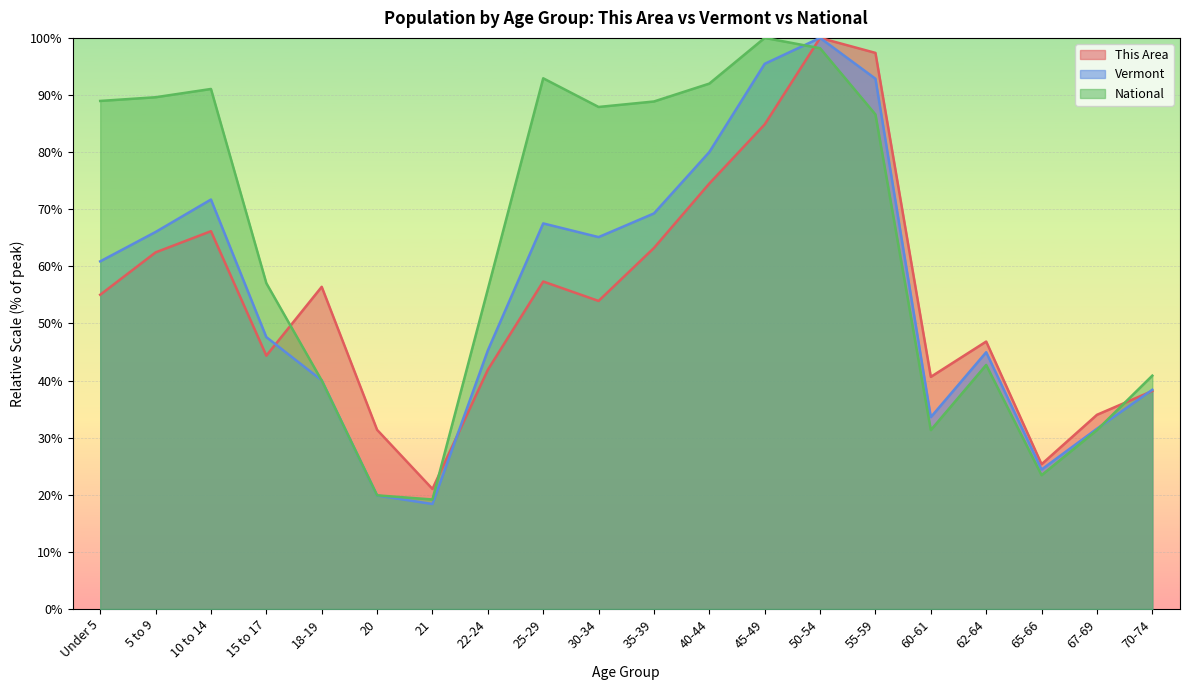

How many values in the Vermont series exceed 60?

10